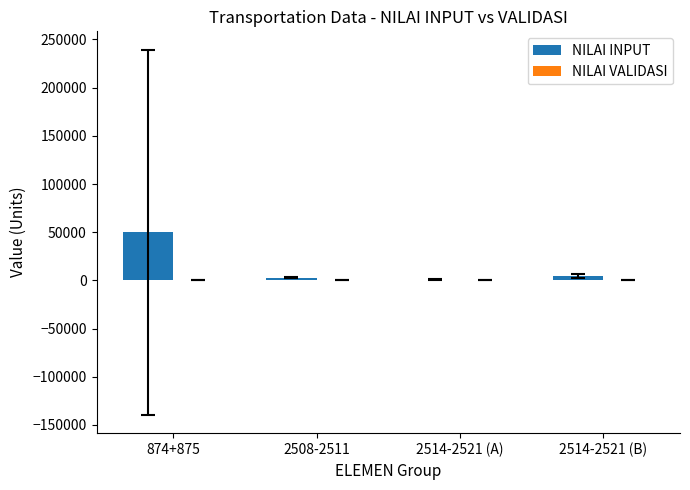

At which category does the chart reach its peak across all series?

874+875